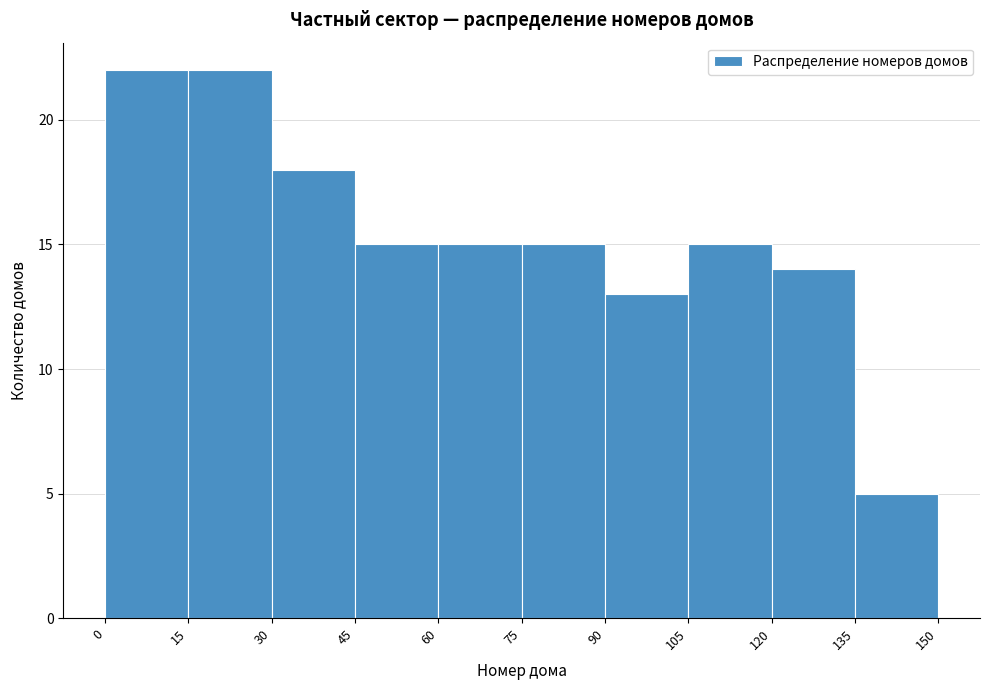

Reading left to right, list every bar in this chart as the range it spans on the x-axis followed by its height. The values are not printed on the chart, so give them approximately, as read against the axis.

0 to 15: 22
15 to 30: 22
30 to 45: 18
45 to 60: 15
60 to 75: 15
75 to 90: 15
90 to 105: 13
105 to 120: 15
120 to 135: 14
135 to 150: 5